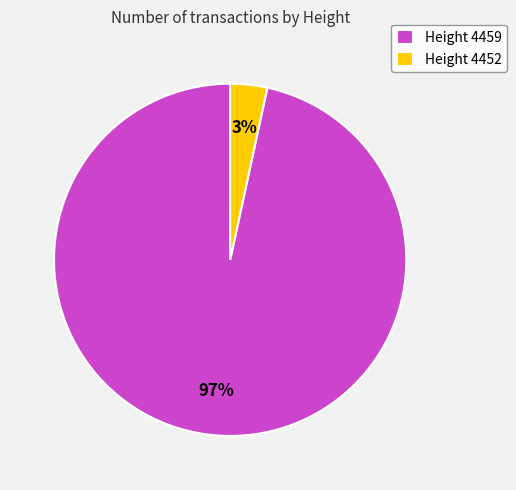

Count the number of slices in the pie.

2